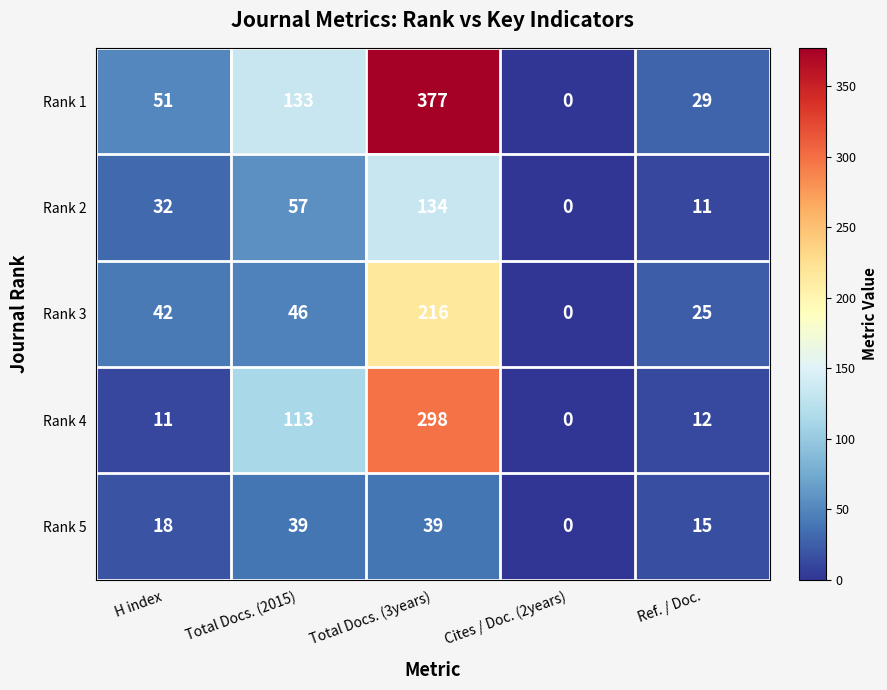

How many distinct data groups are displayed?

5